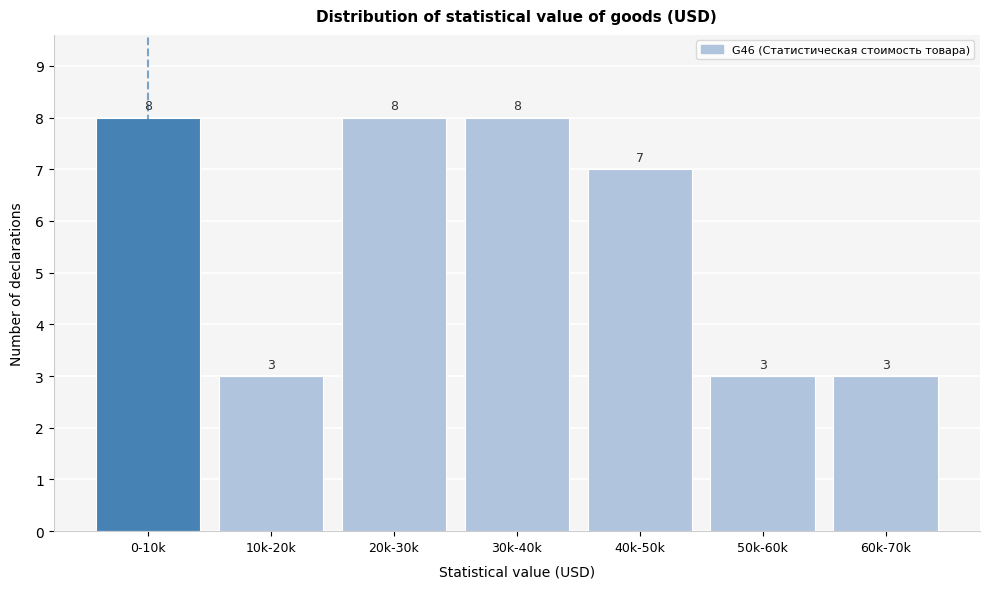

Reading right to left, list all the values displayed in this chart.

60k-70k=3	50k-60k=3	40k-50k=7	30k-40k=8	20k-30k=8	10k-20k=3	0-10k=8